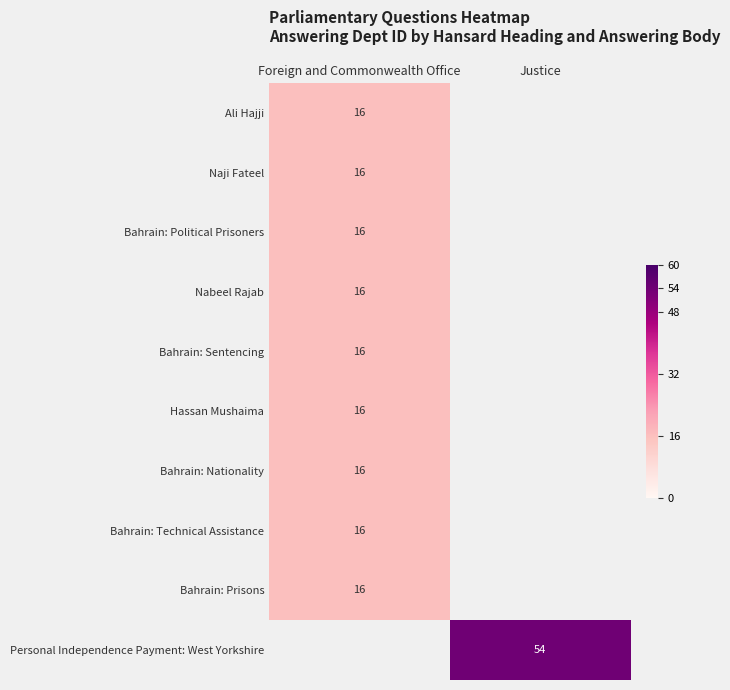

The value of Bahrain: Prisons at Foreign and Commonwealth Office is 16.0. True or false?

True